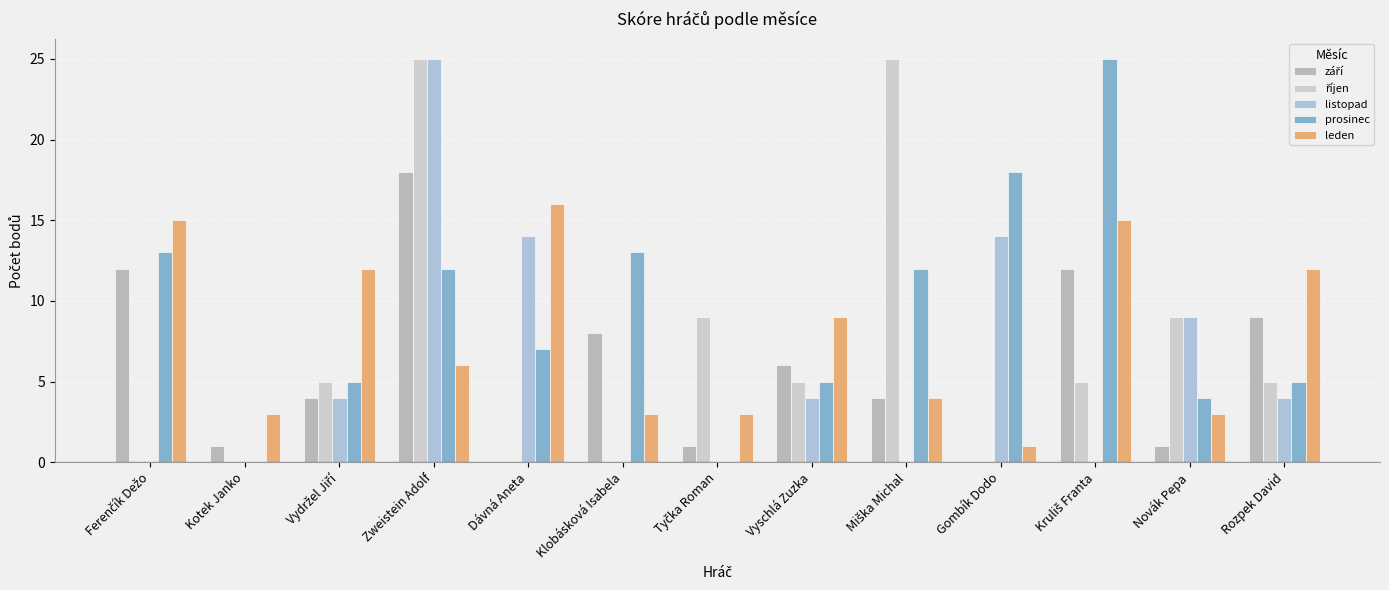

Does the chart contain stacked bars?

No